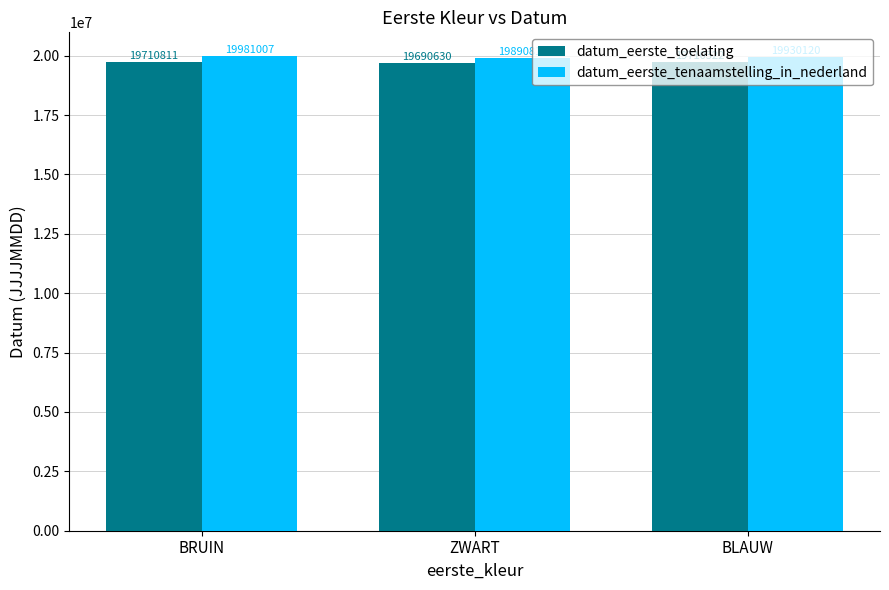

What position from the right is BRUIN?

3